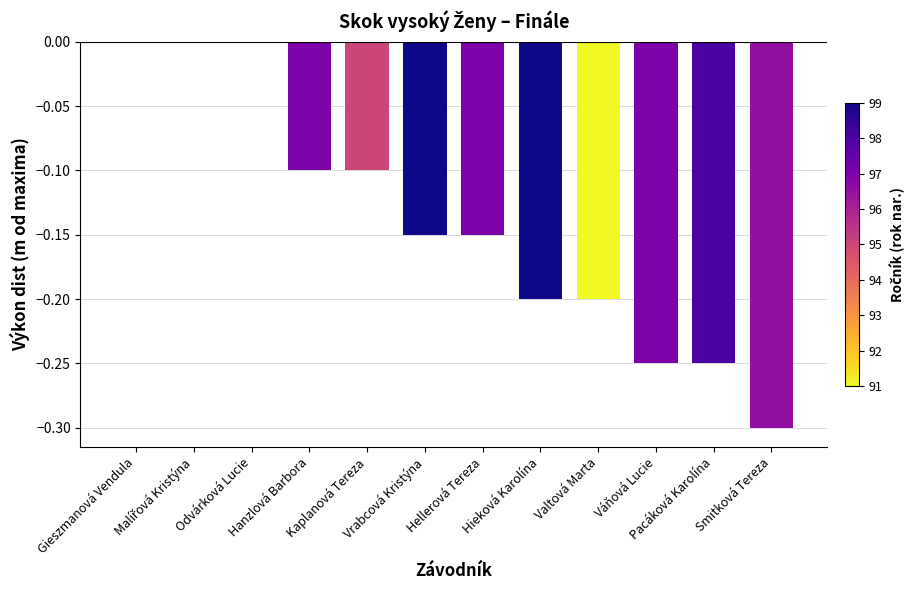

List the labels in order of value, smallest first.

Smitková Tereza, Váňová Lucie, Pacáková Karolína, Hieková Karolína, Valtová Marta, Vrabcová Kristýna, Hellerová Tereza, Hanzlová Barbora, Kaplanová Tereza, Gieszmanová Vendula, Malířová Kristýna, Odvárková Lucie